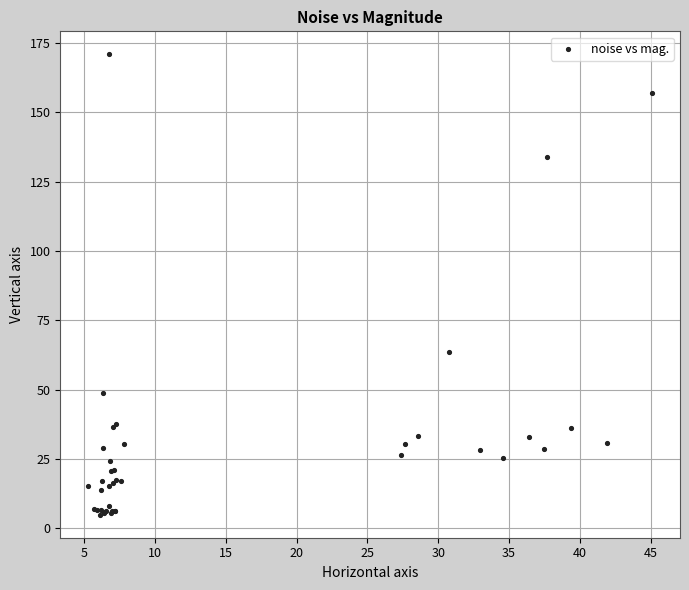

What Y value in the scatter plot is closest to 87?

63.6